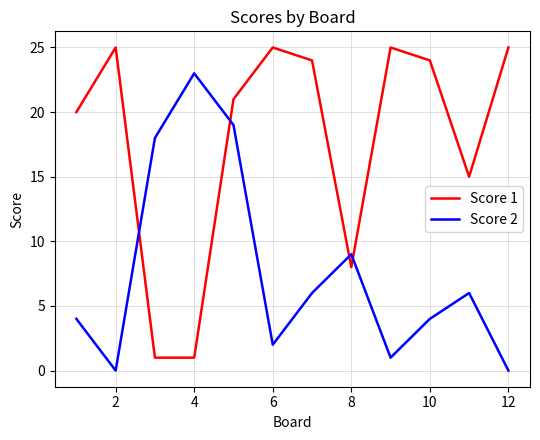

What is the maximum value shown in the chart?

25